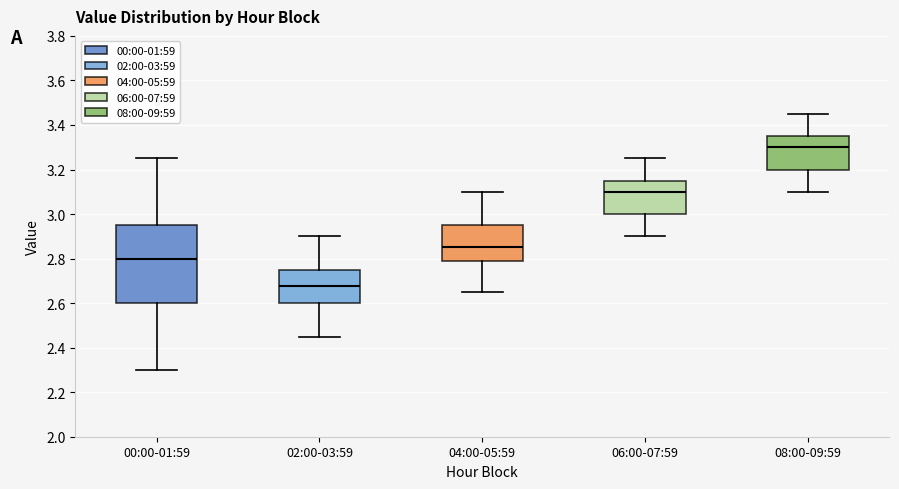

Where does the median line of the box for 02:00-03:59 sit on the y-axis? The values are not printed on the chart, so give them approximately, as read against the axis.

2.68